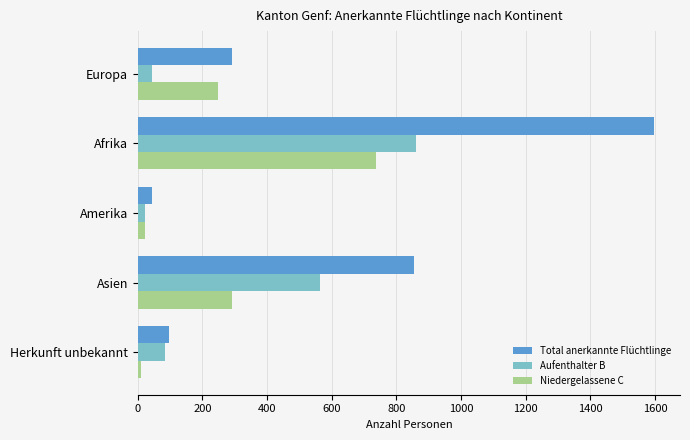

What is the difference between the highest and lowest values at Afrika?

861